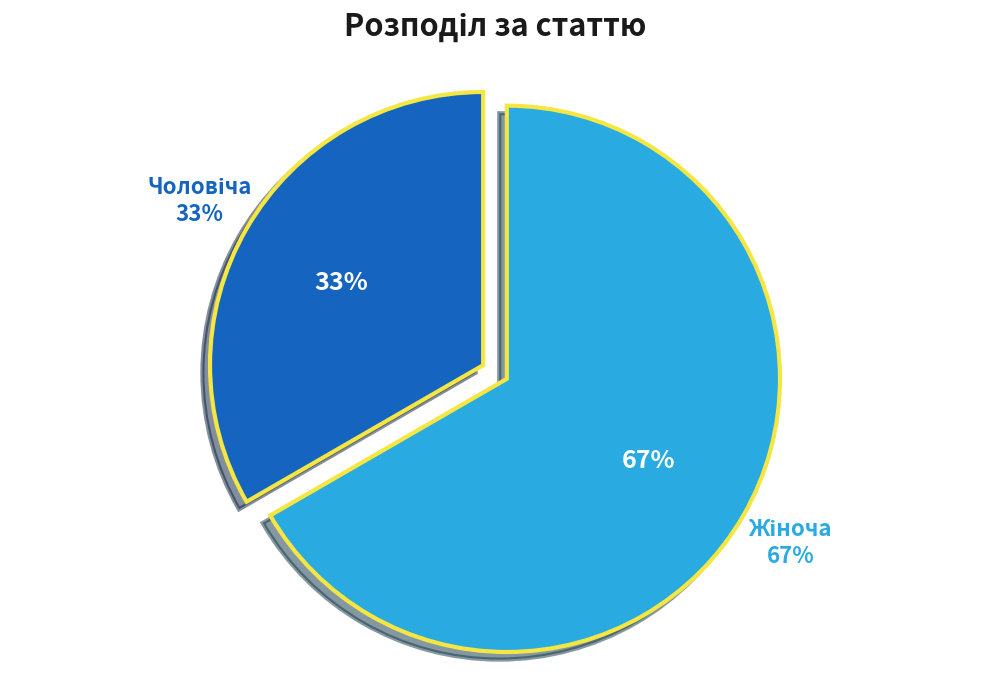

Do Чоловіча and Жіноча together represent more than half of the pie?

Yes